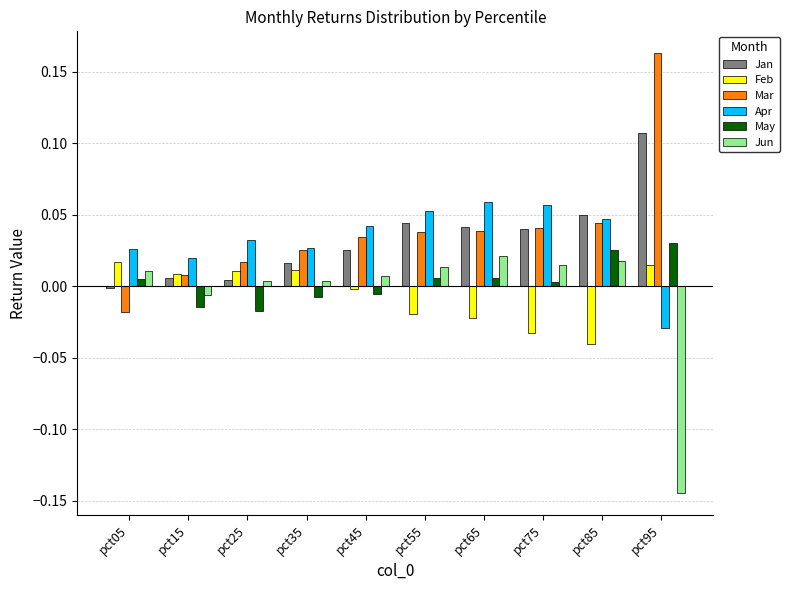

What is the sum of all Apr values?

0.3